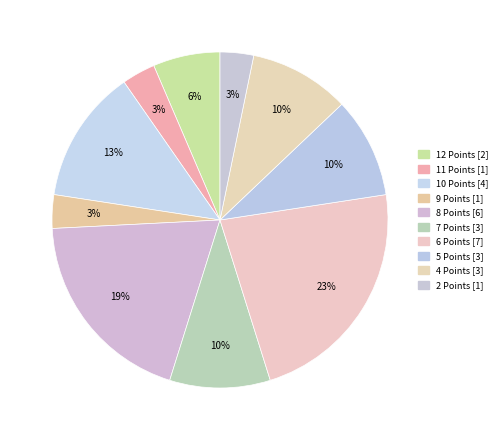

How many slices are in this pie chart?

10